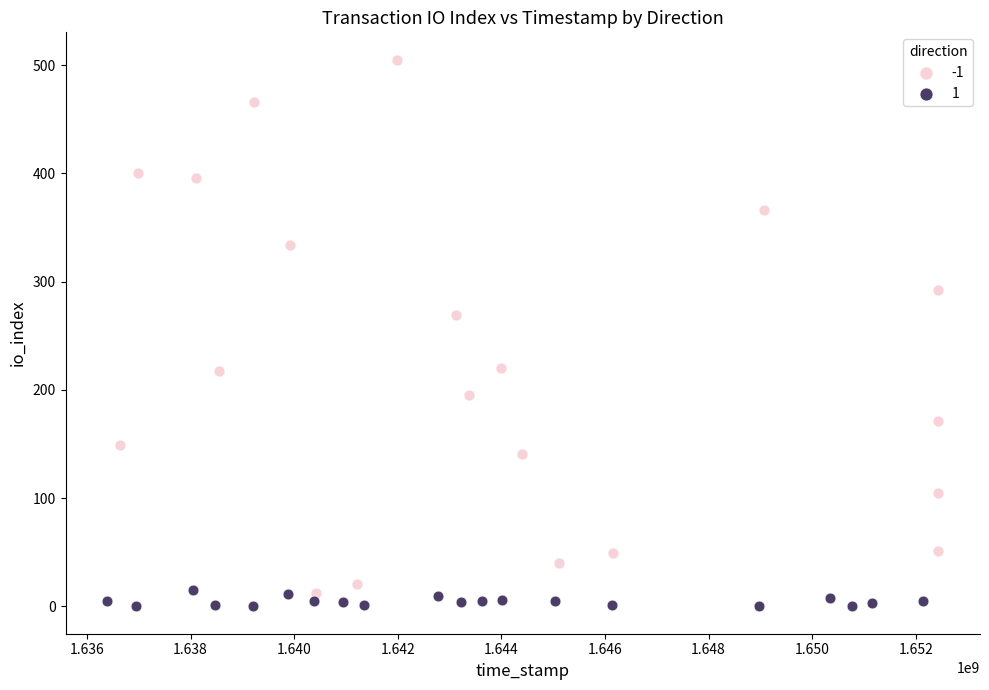

Which series reaches the maximum Y coordinate?

-1